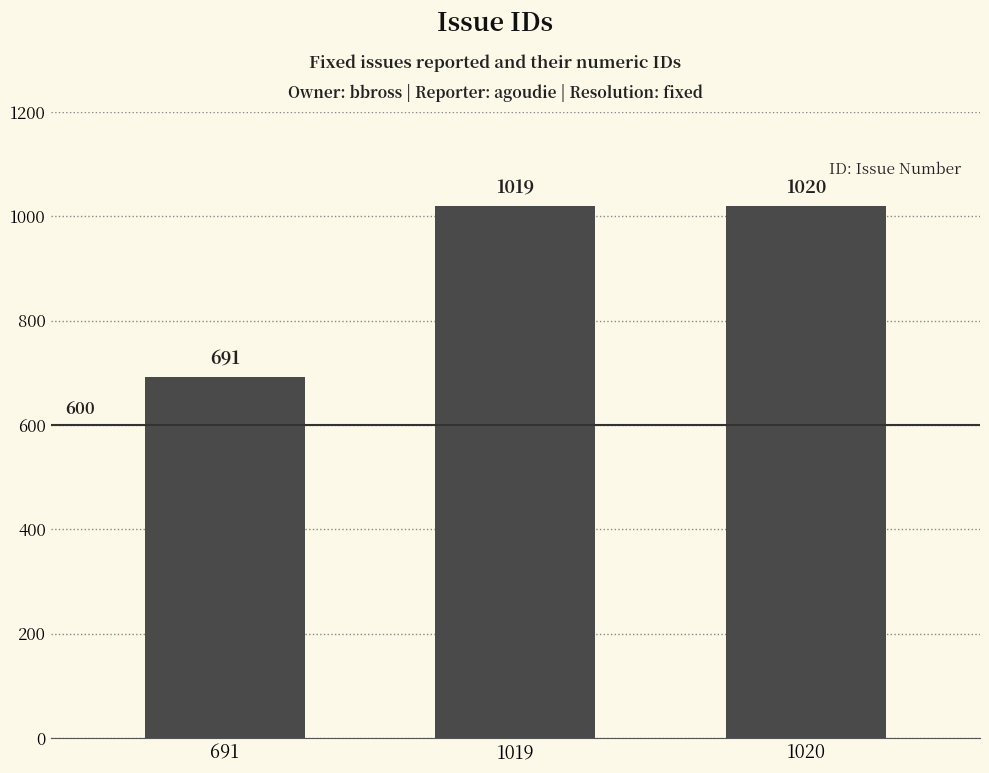

The value at 1019 is 1019. True or false?

True